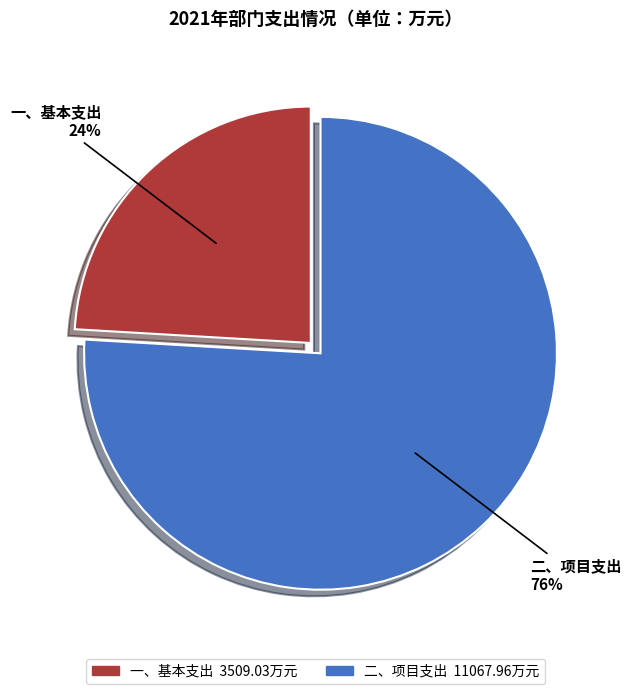

To the nearest percent, what percentage of the pie is 二、项目支出?

76%